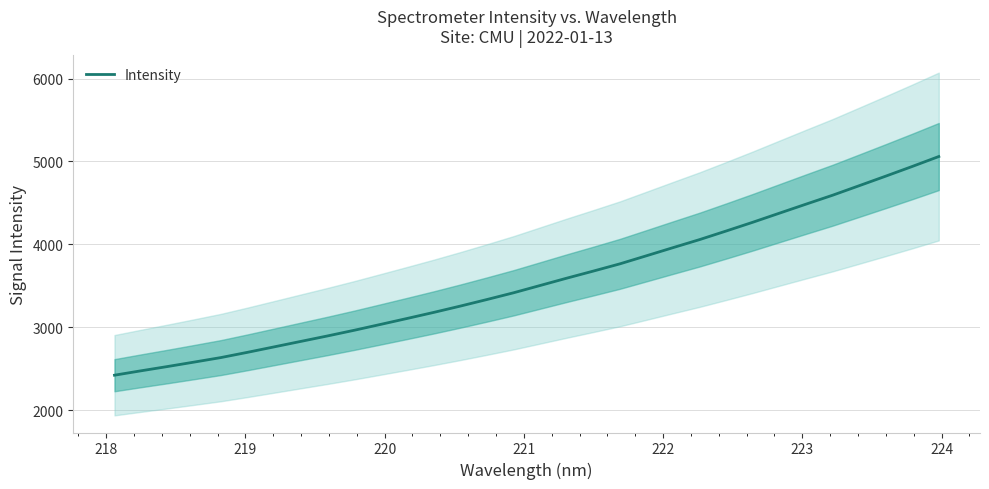

What is the lowest value of the Intensity series?

2421.9